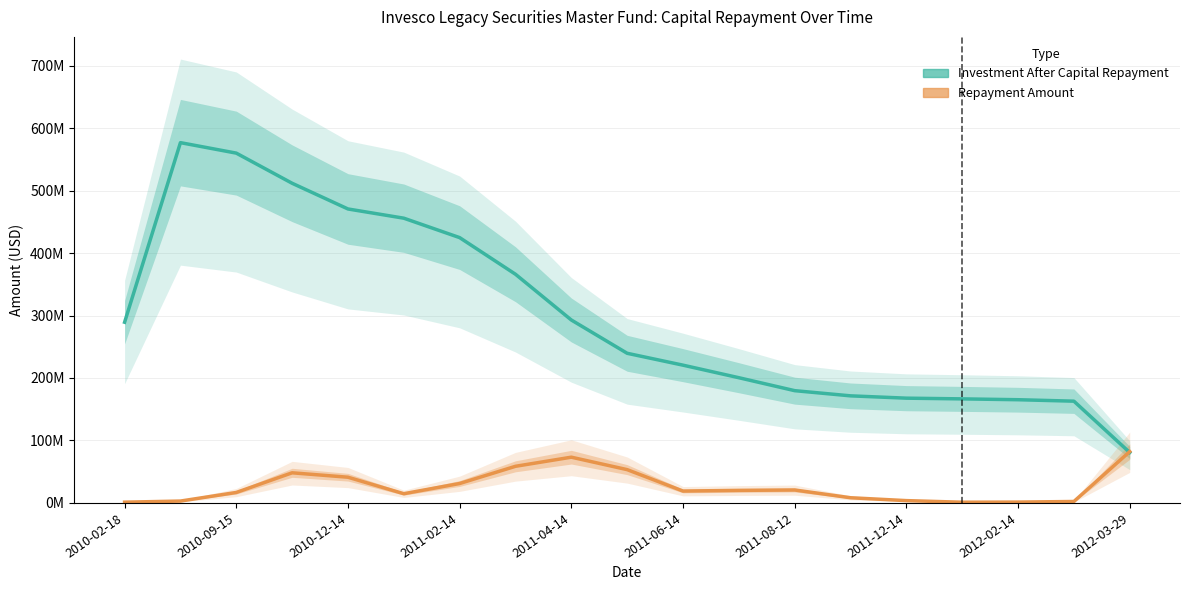

Rank the series at 2010-02-18 from highest to lowest value.

Investment After Capital Repayment, Repayment Amount